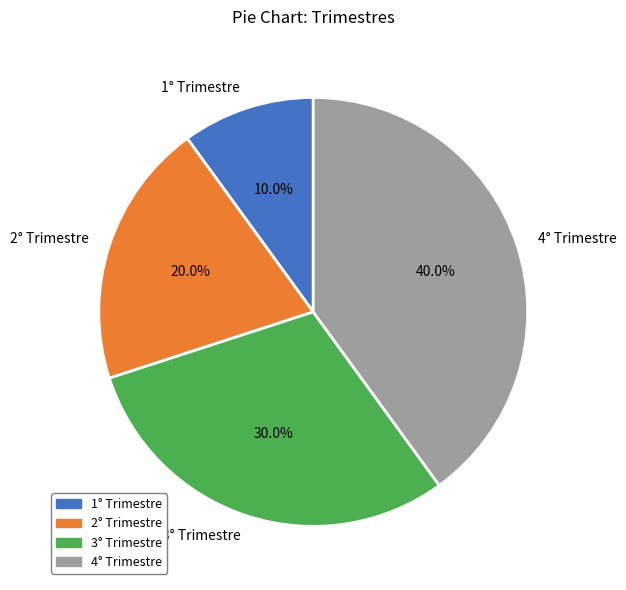

To the nearest percent, what portion does 2° Trimestre represent?

20%